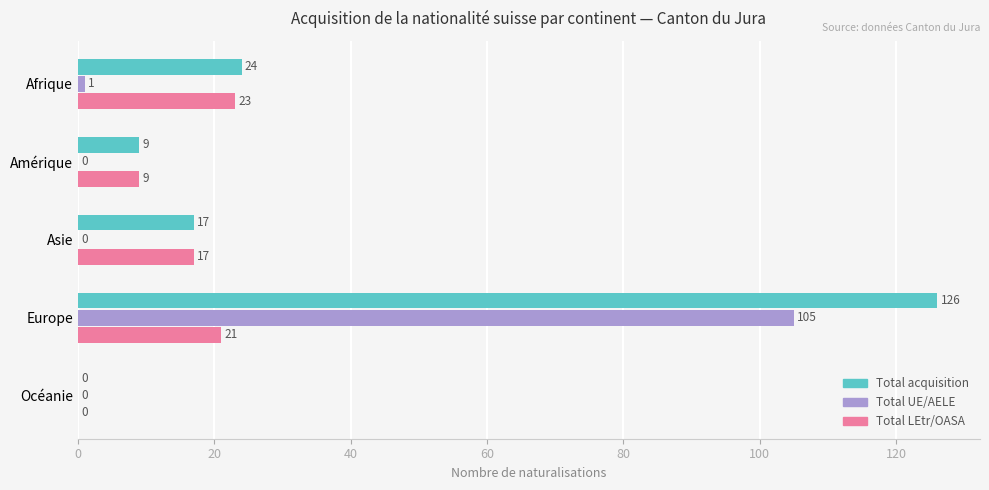

What is the sum of all Total LEtr/OASA values?

70